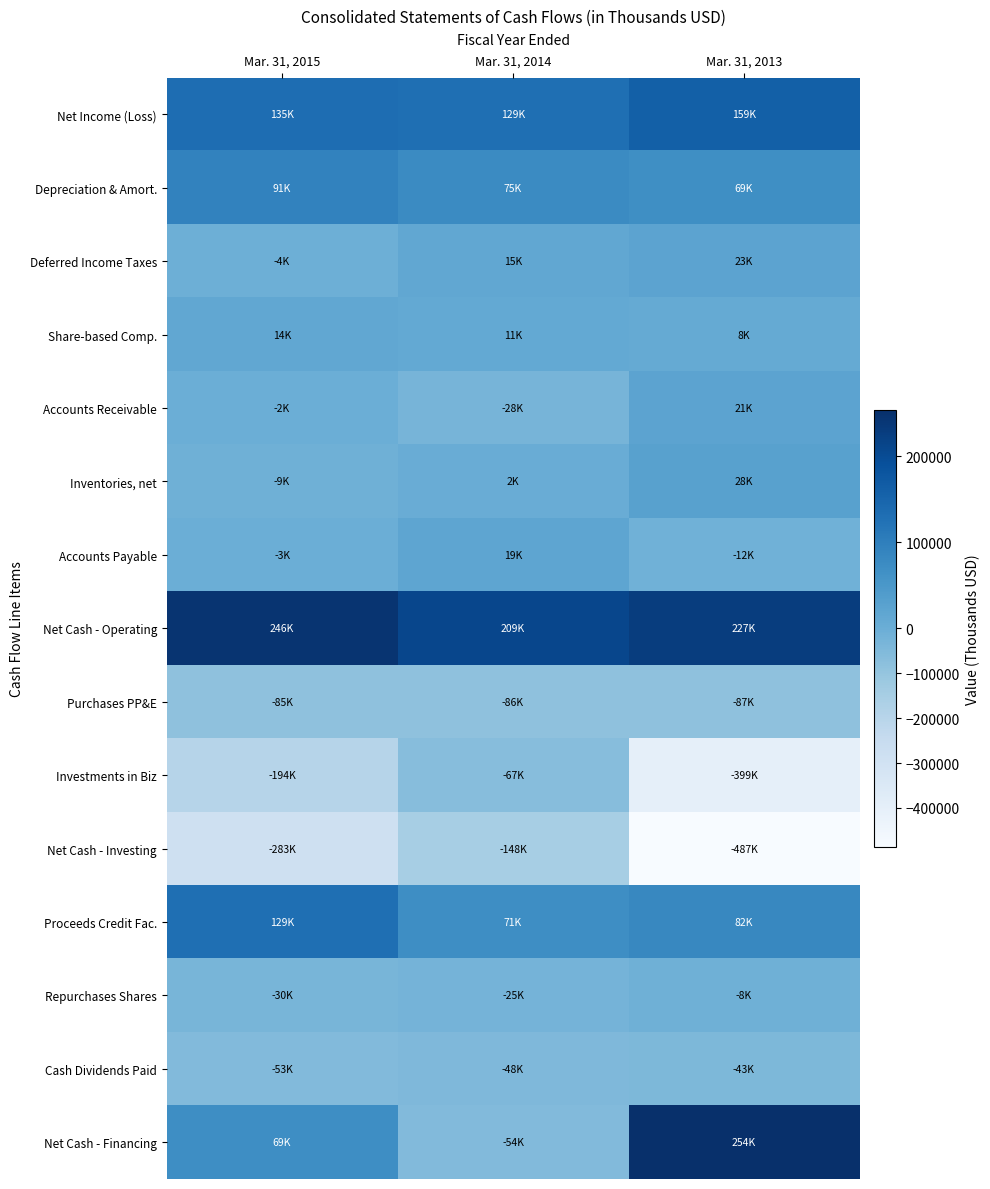

At how many categories does at least one series exceed 78383?

3